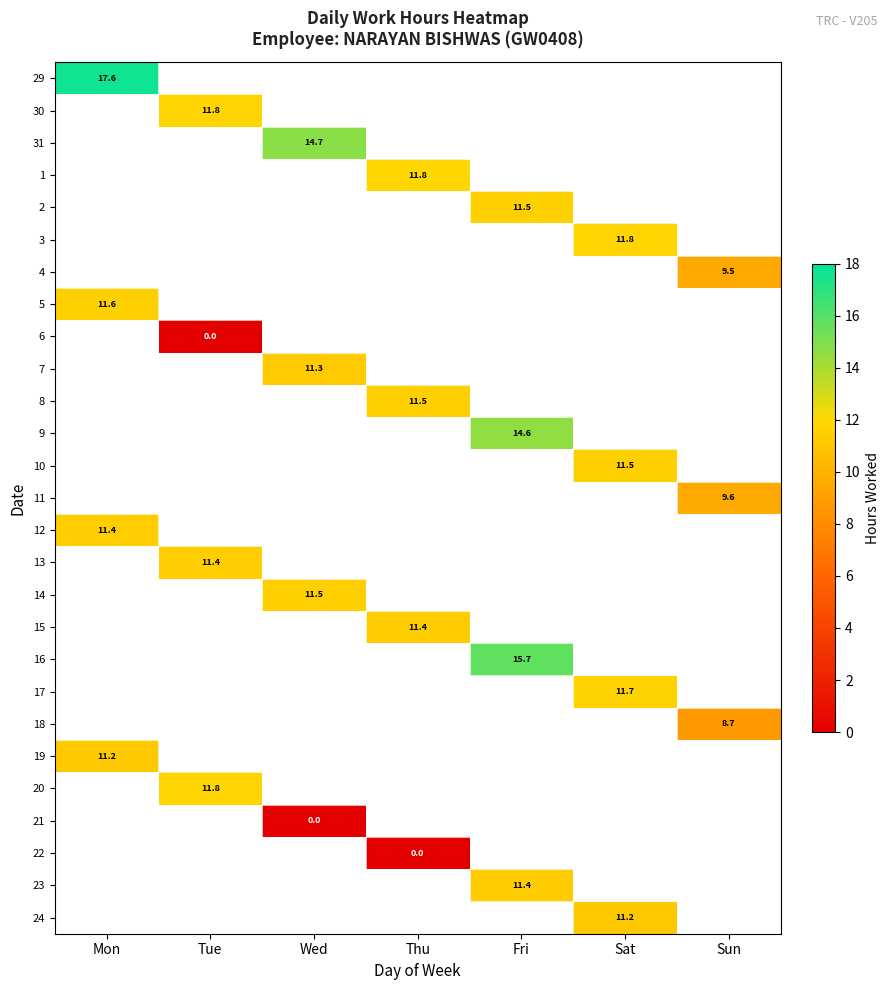

Is the value of 15 at Thu greater than the value of 24 at Sat?

Yes